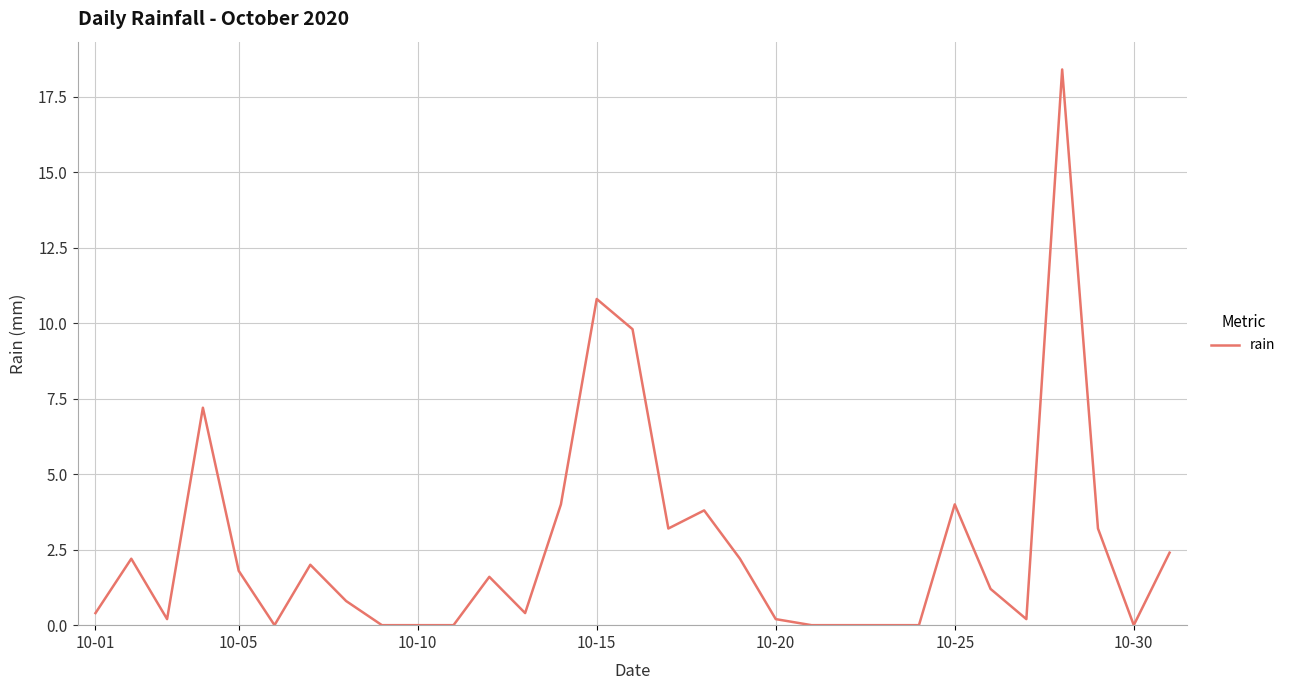

What is the difference between the maximum and minimum values?

18.4